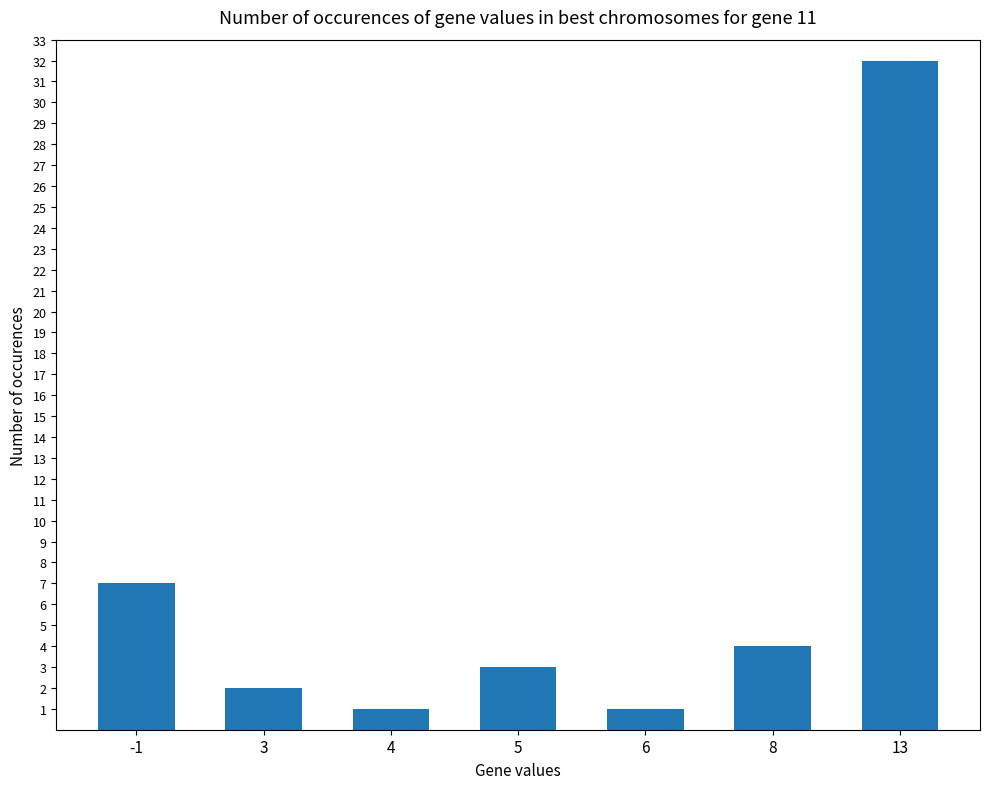

What is the smallest value displayed?

1